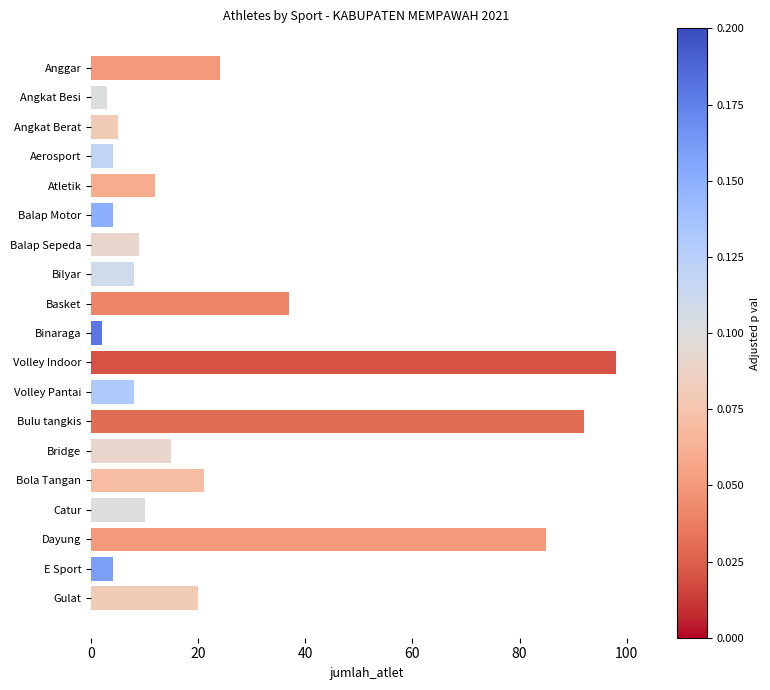

Which label corresponds to the largest value in the chart?

Volley Indoor